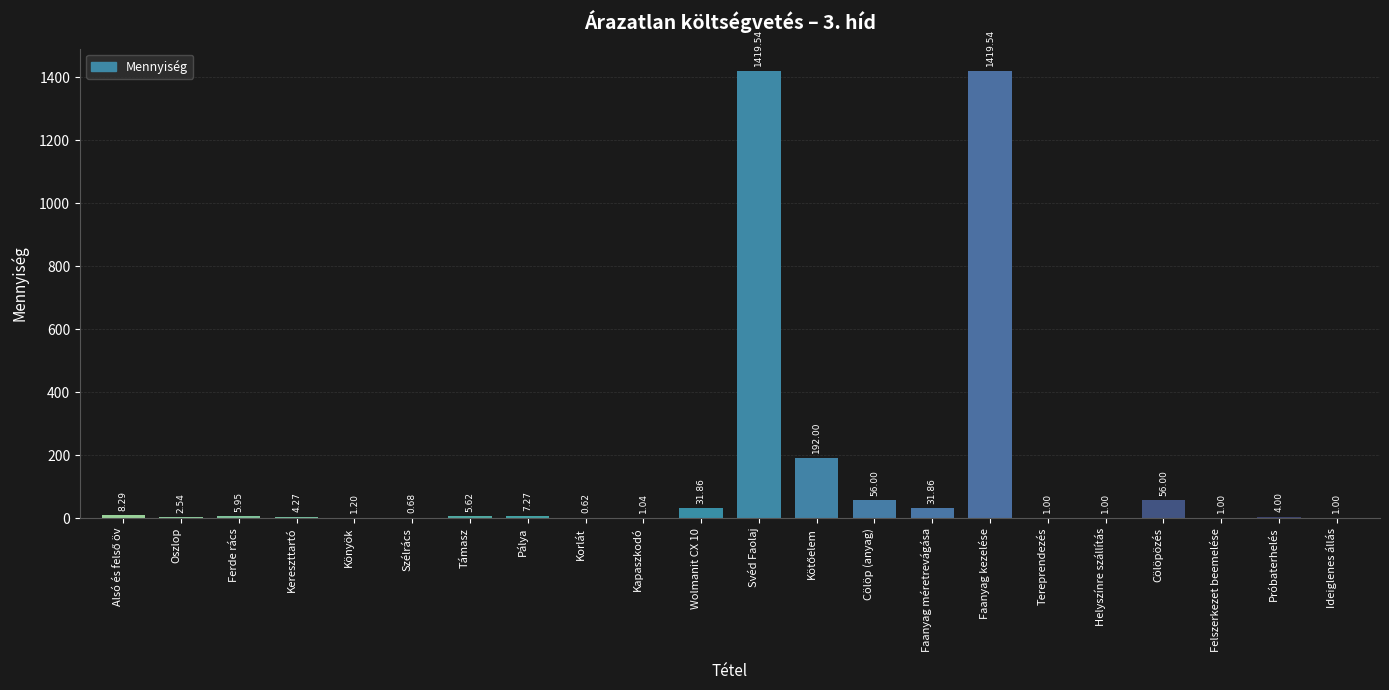

What is the sum of all values?

3252.3